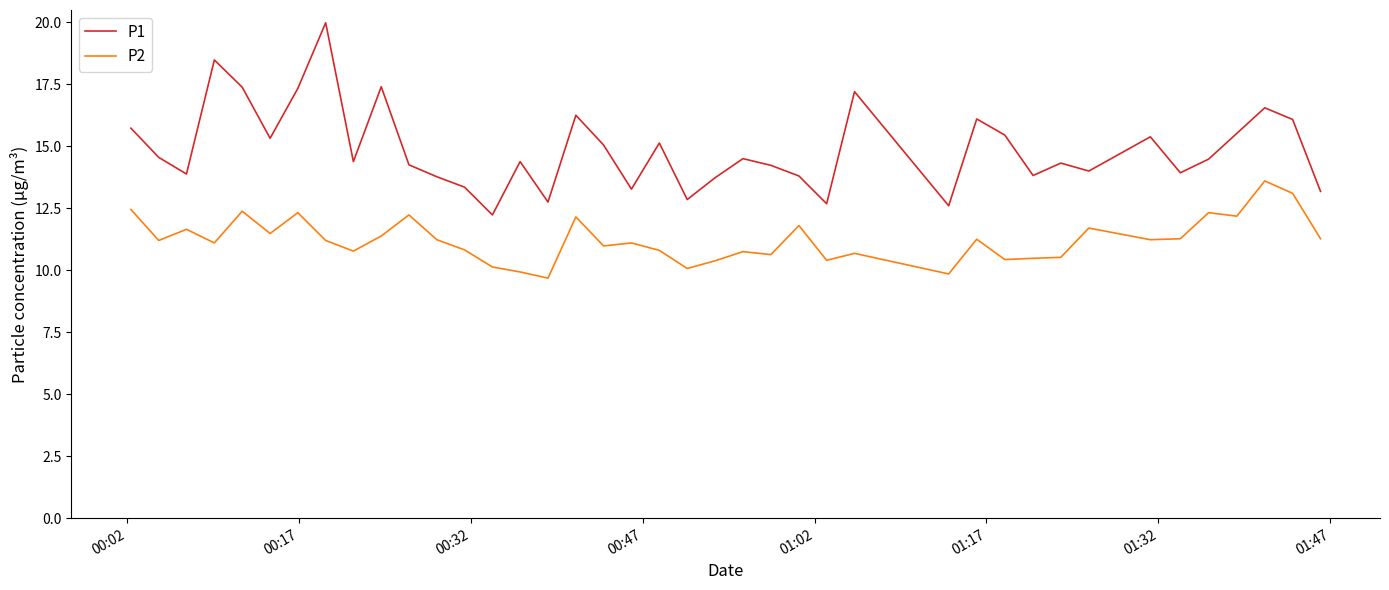

What is the average value of the P1 series?

14.9